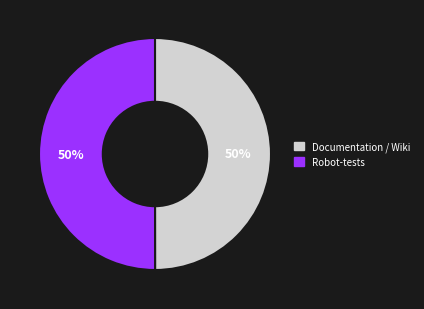

To the nearest percent, what is the average slice percentage?

50%